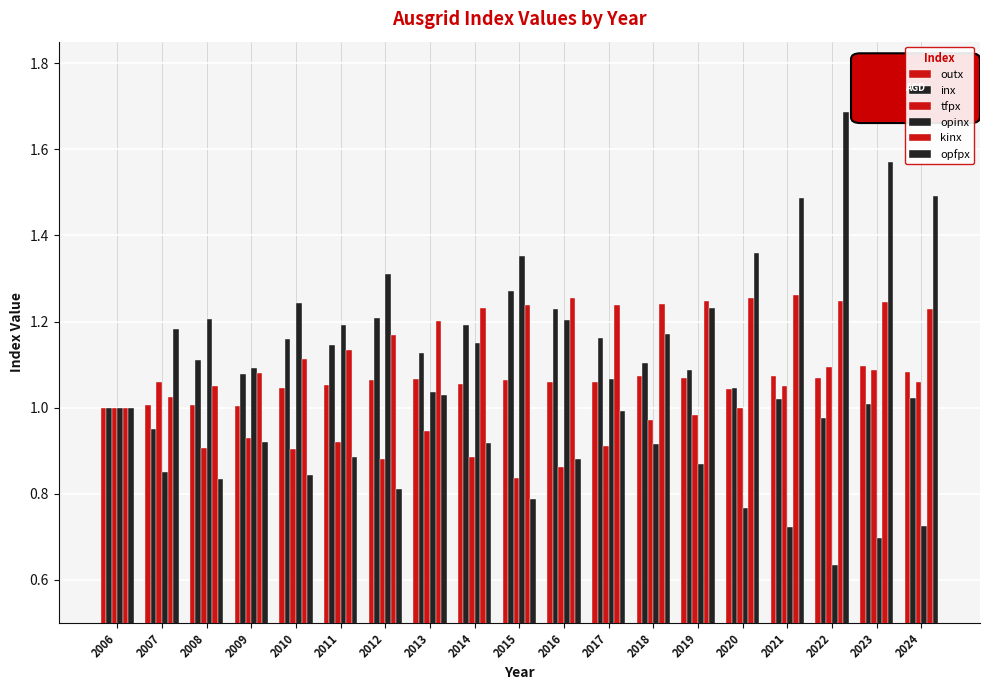

The opinx series shows 1.2 at 2011. True or false?

True